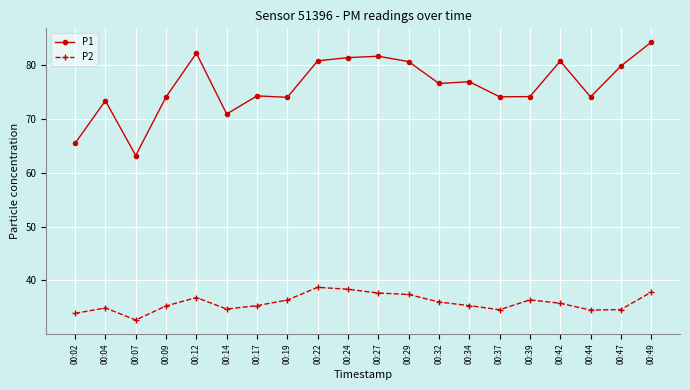

How many values in the P1 series are below 76?

10